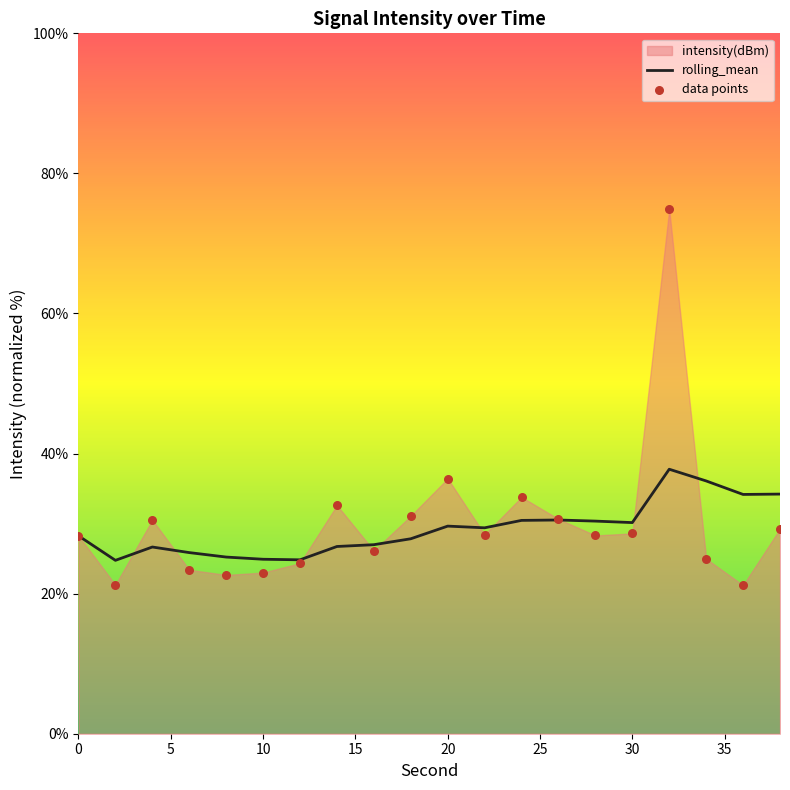

Which series reaches the minimum Y coordinate?

data points